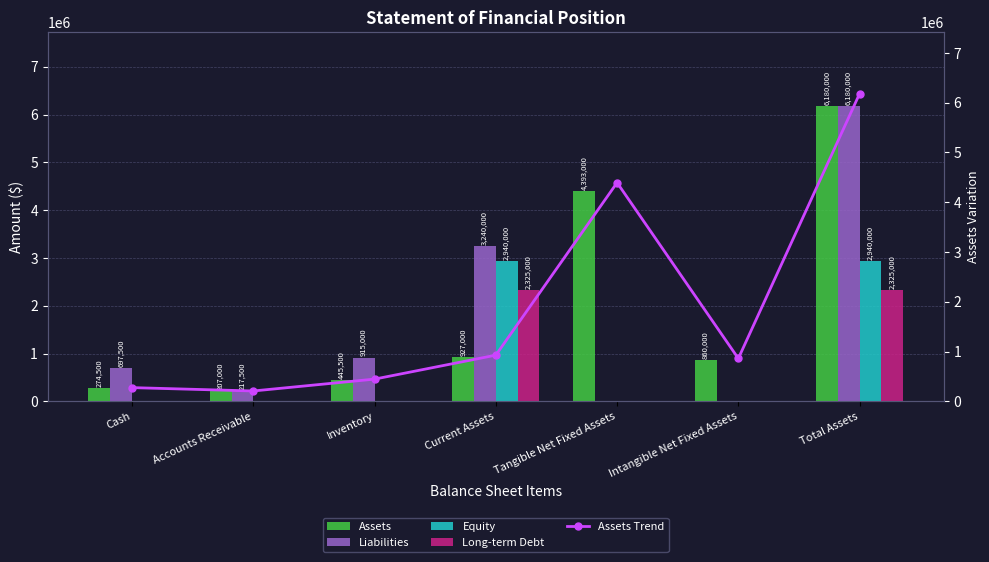

At how many categories does at least one series exceed 50614?

7